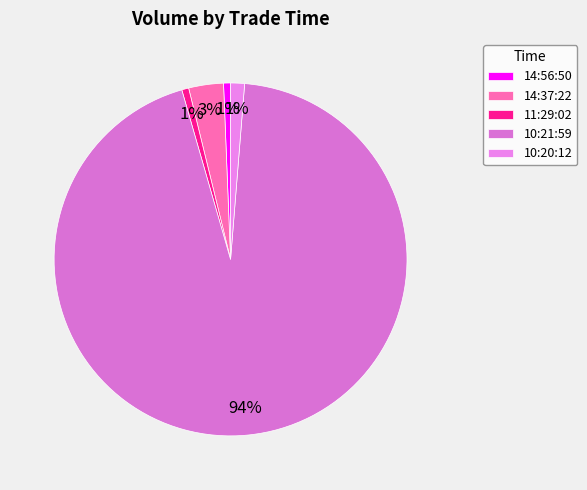

Between 14:56:50 and 10:21:59, which is larger?

10:21:59